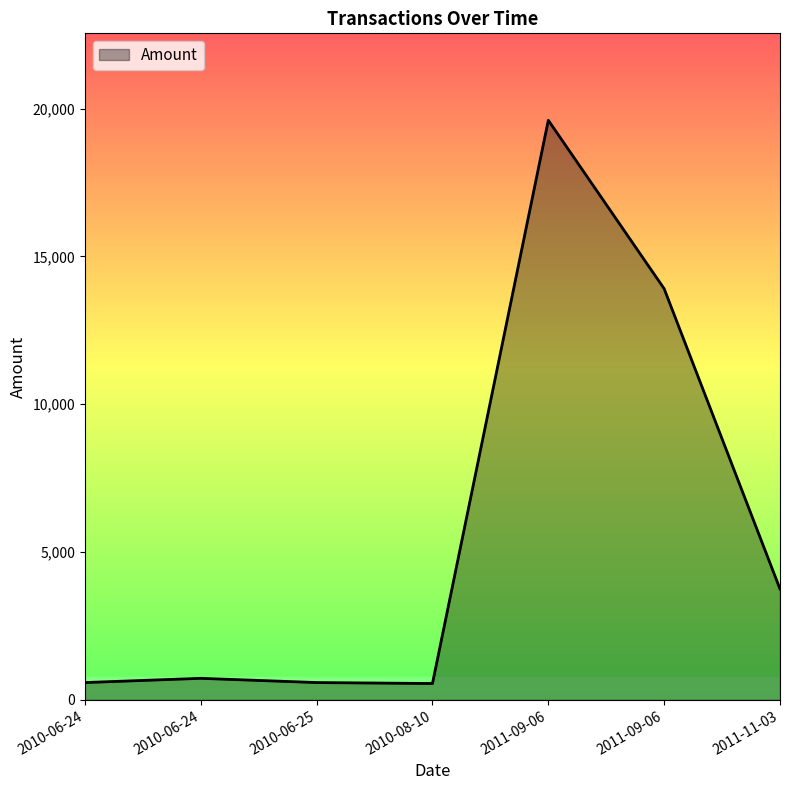

How many values are below 728?

3